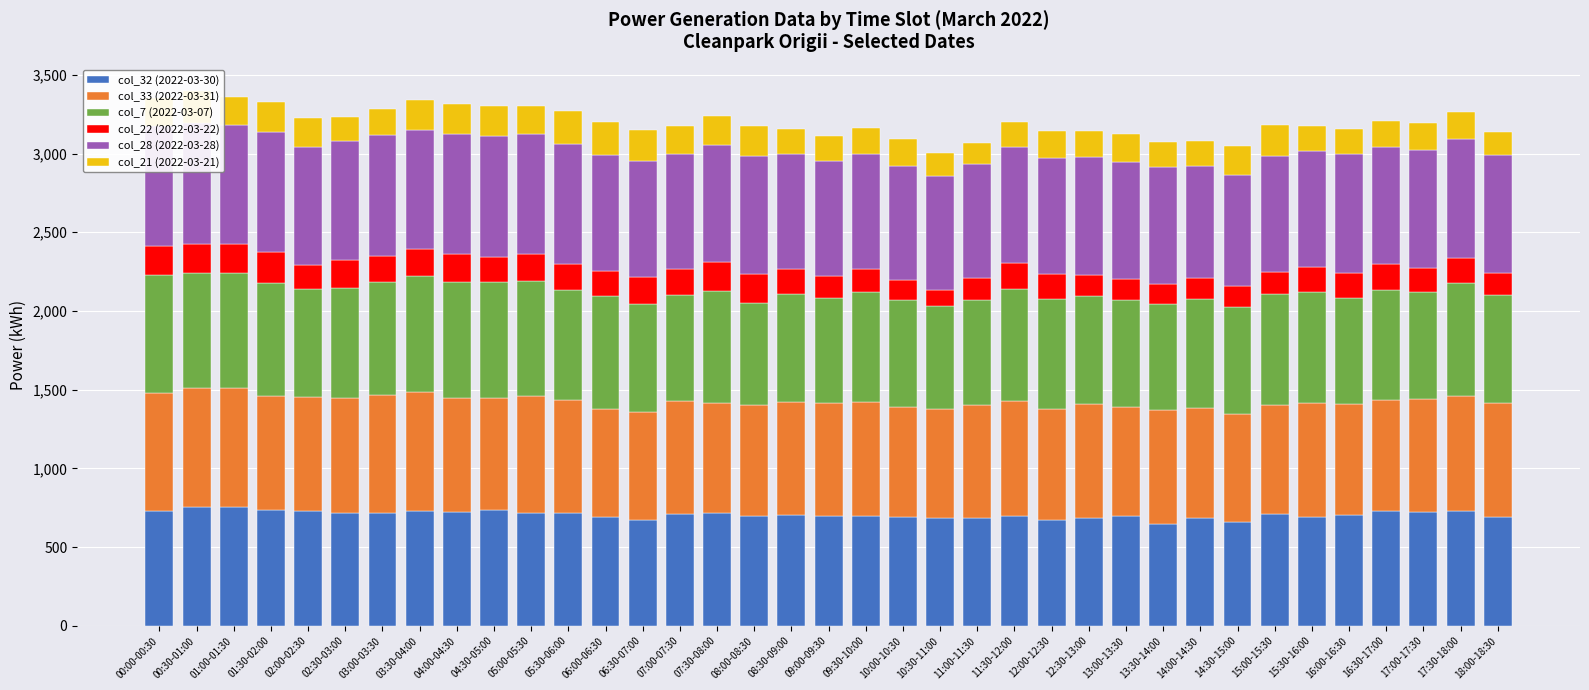

What is the difference between the maximum and minimum values in the col_32 (2022-03-30) series?

109